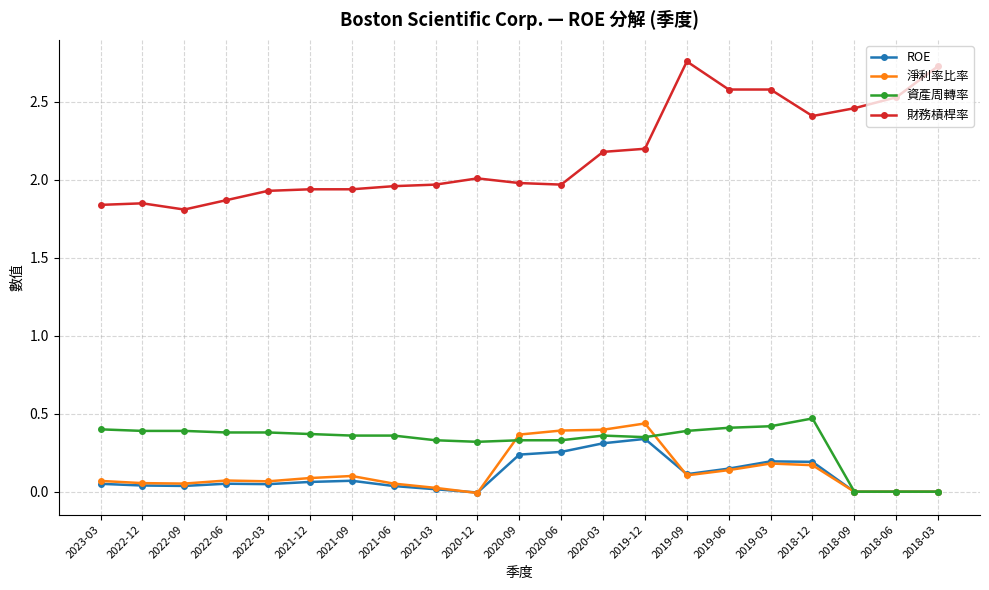

True or false: 淨利率比率 has more than 0 points higher than both neighbors.

True